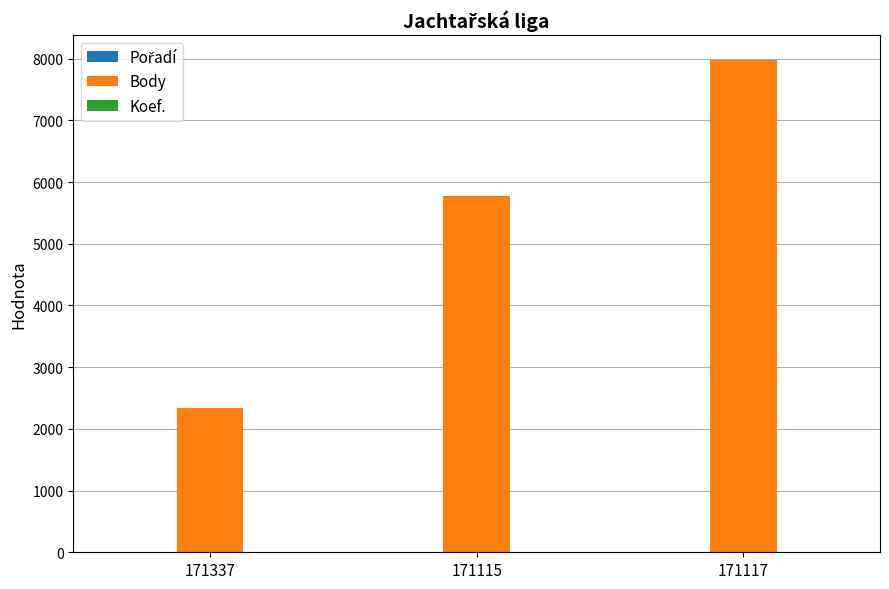

At which category is the sum across all series the highest?

171117